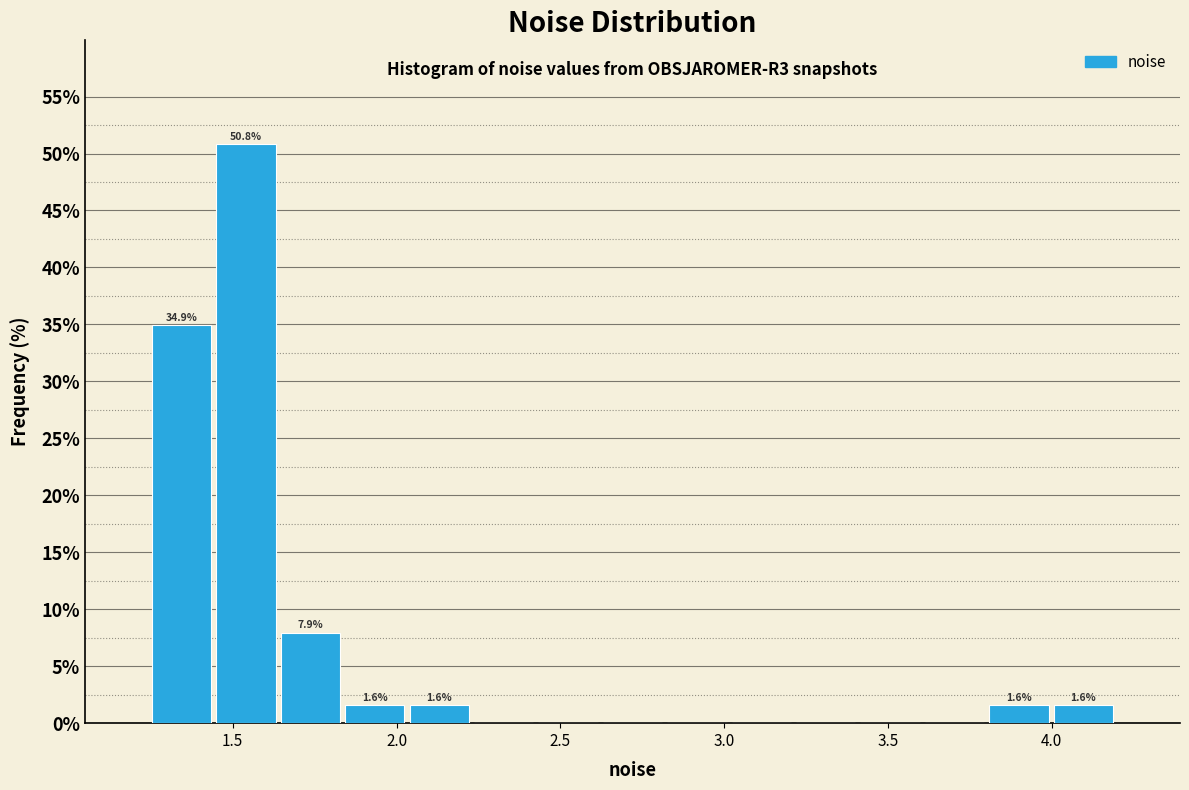

Read against the x-axis, roughly where is the centre of the tallest bar?

1.55